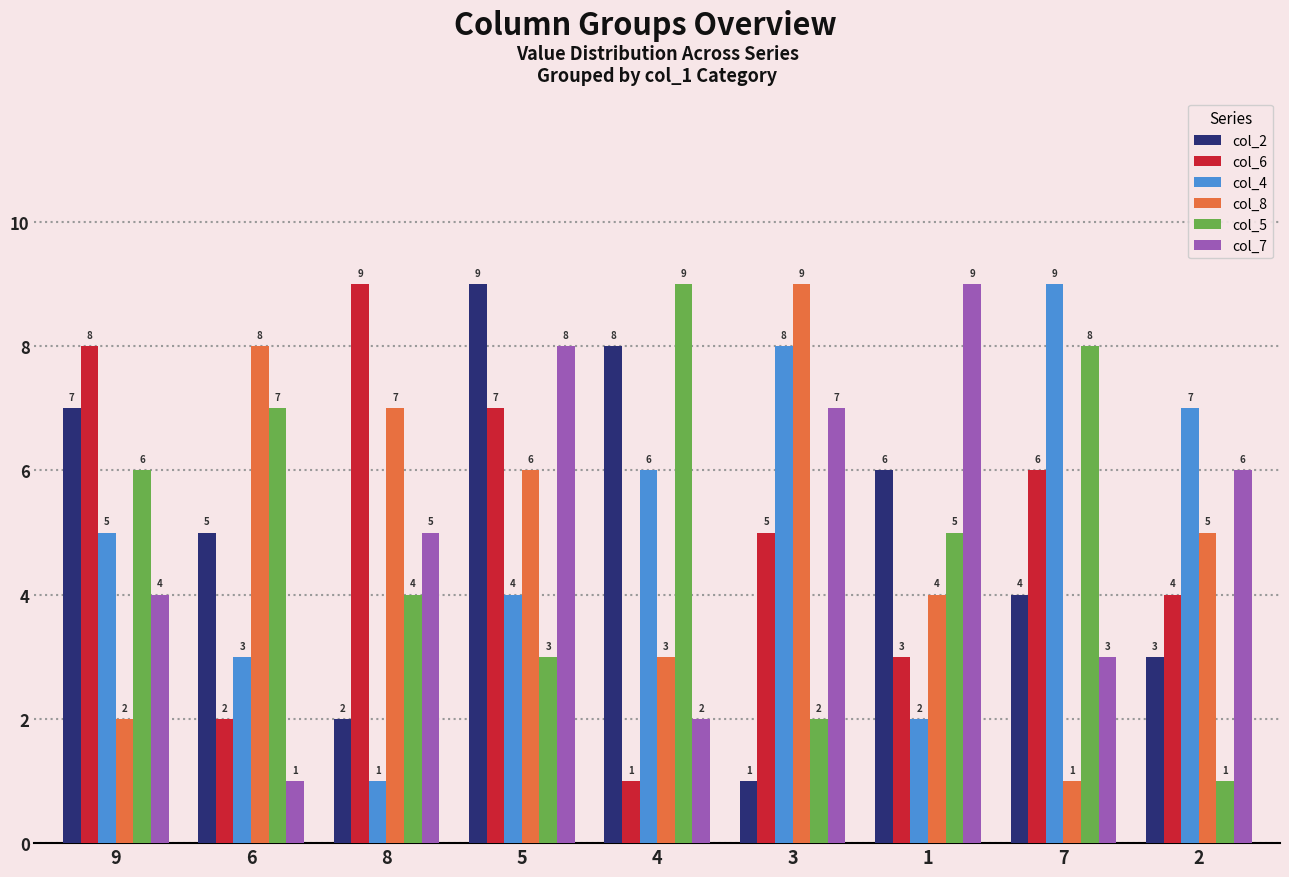

What is the average value of the col_5 series?

5